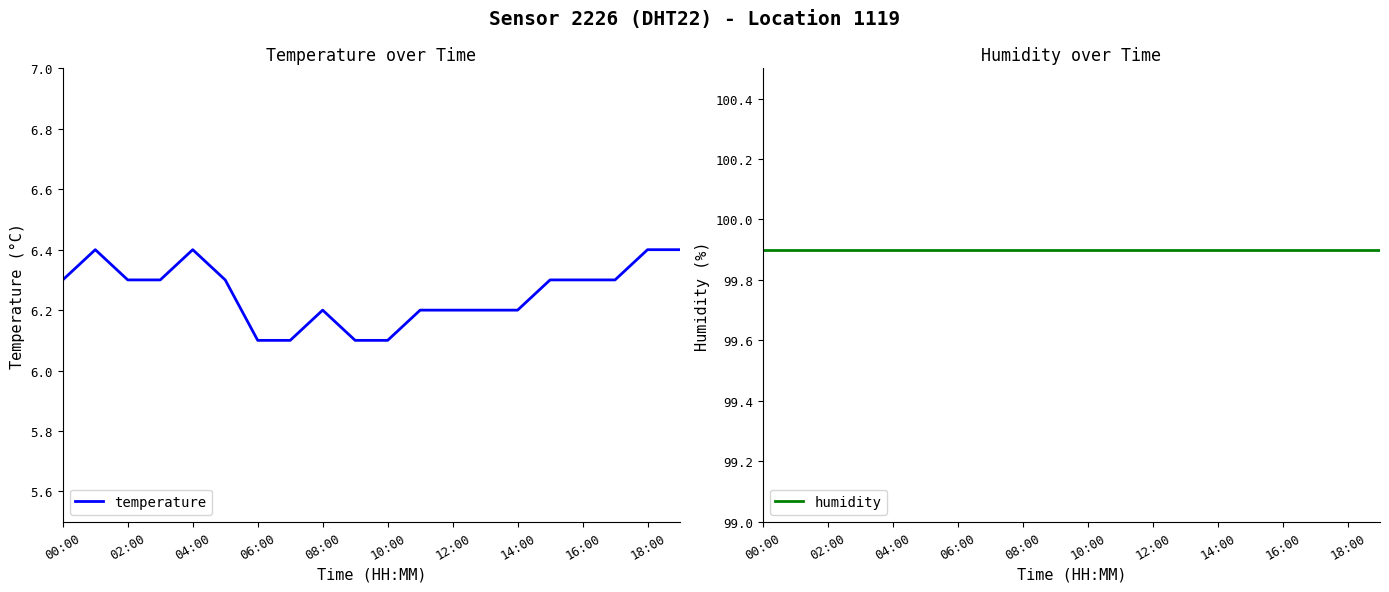

The value of temperature at 08:00 is 3.6. True or false?

False